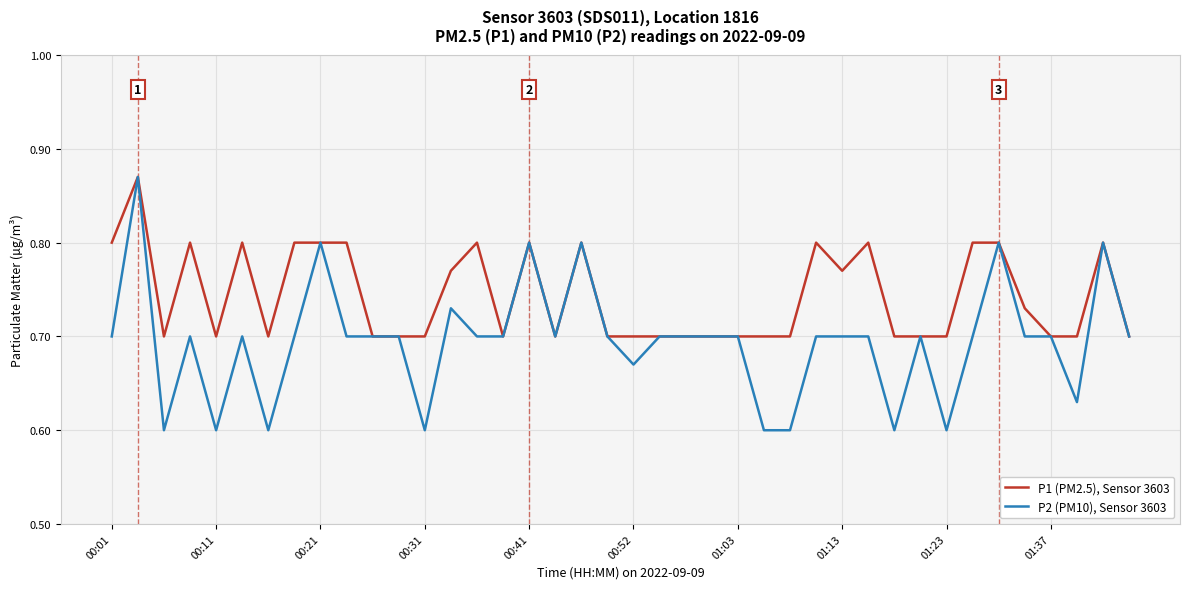

Which series has the widest spread of values?

P2 (PM10), Sensor 3603